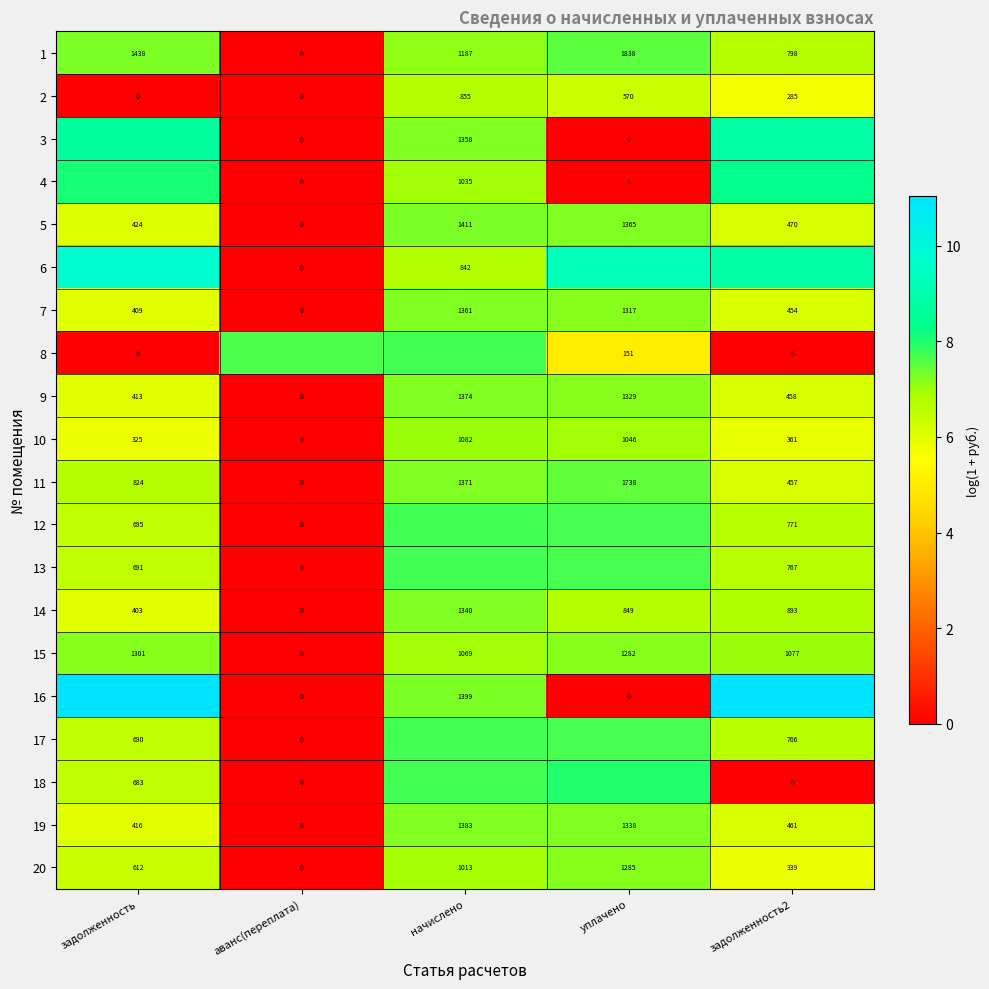

Where is 20 nearest to the value 642?

задолженность